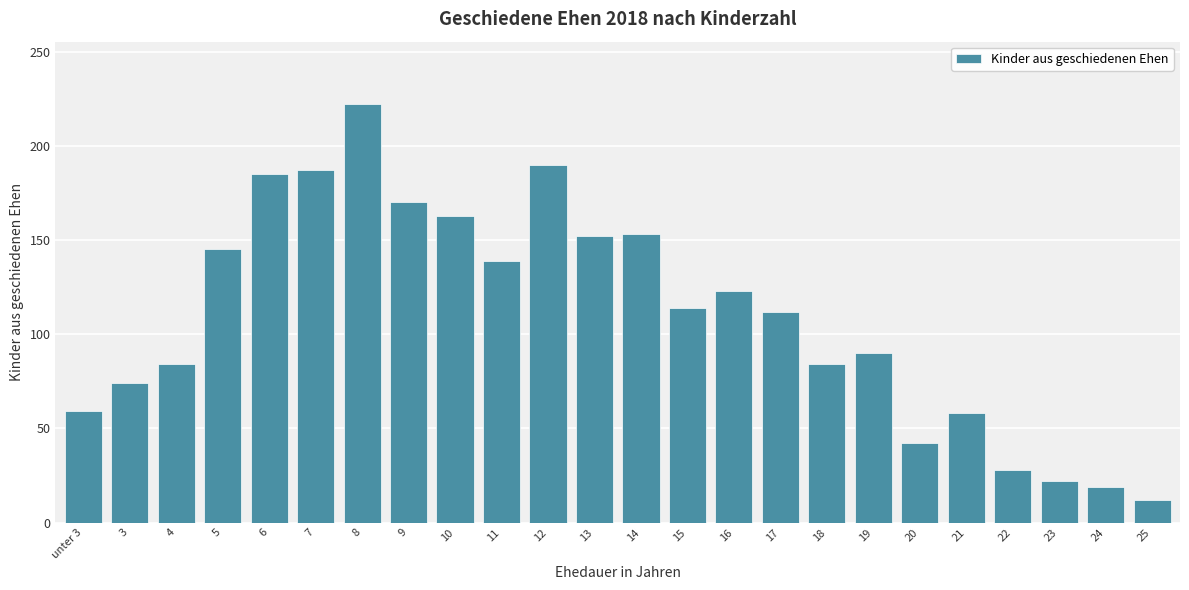

True or false: the data shows 54 at 18.

False